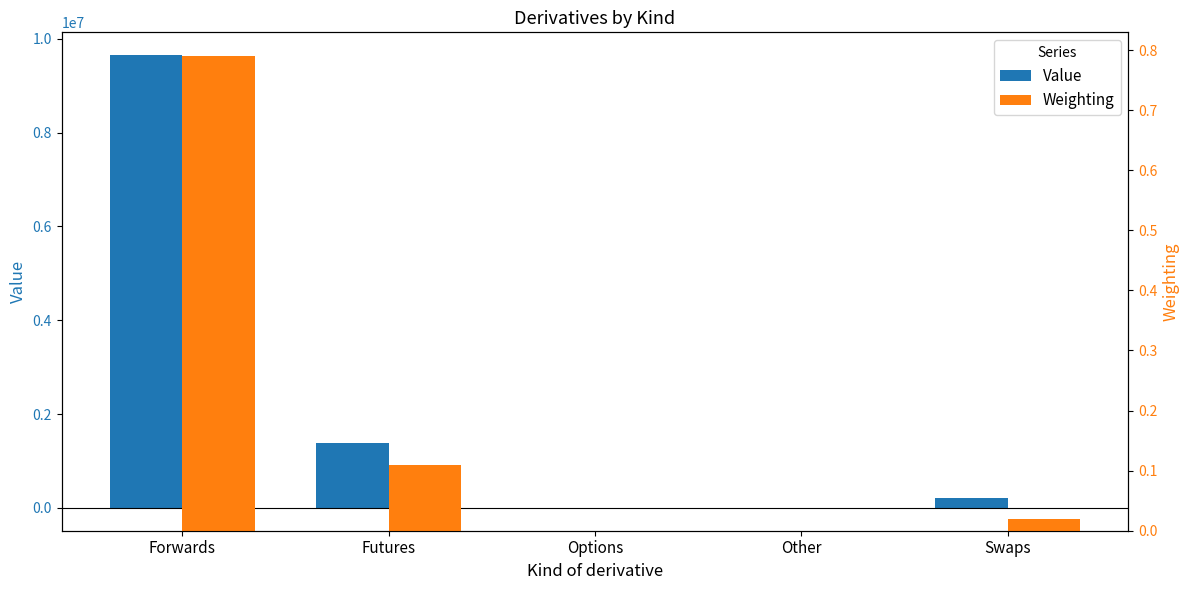

Between Futures and Swaps, which is larger?

Futures